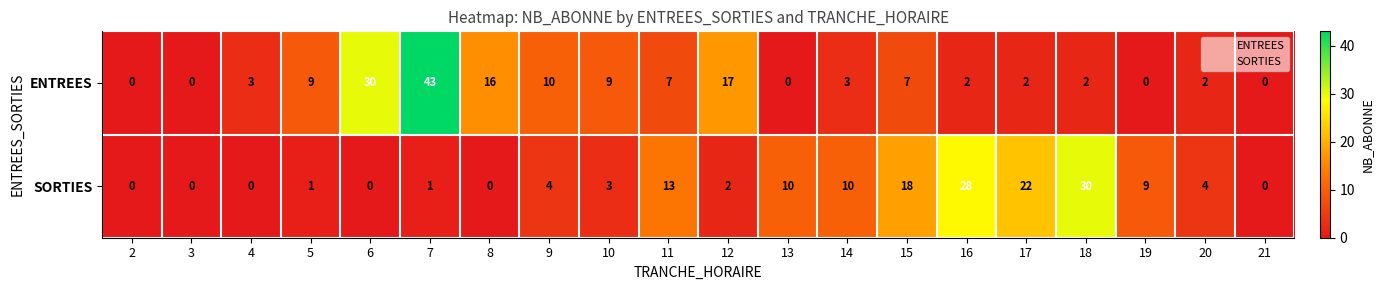

What is the sum of the ENTREES values at 4 and 12?

20